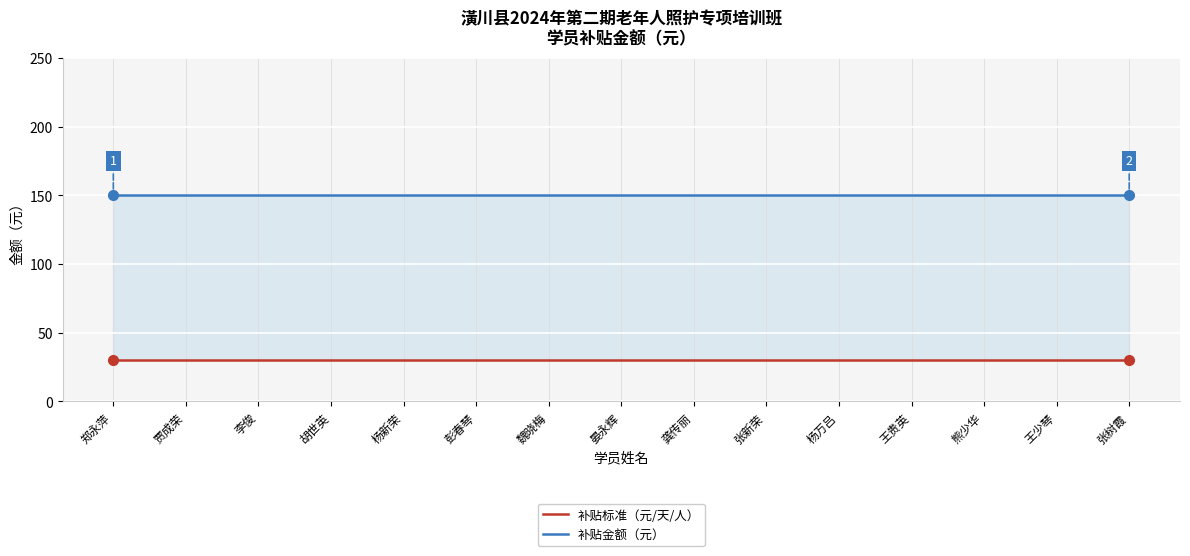

How many lines are shown in the chart?

2